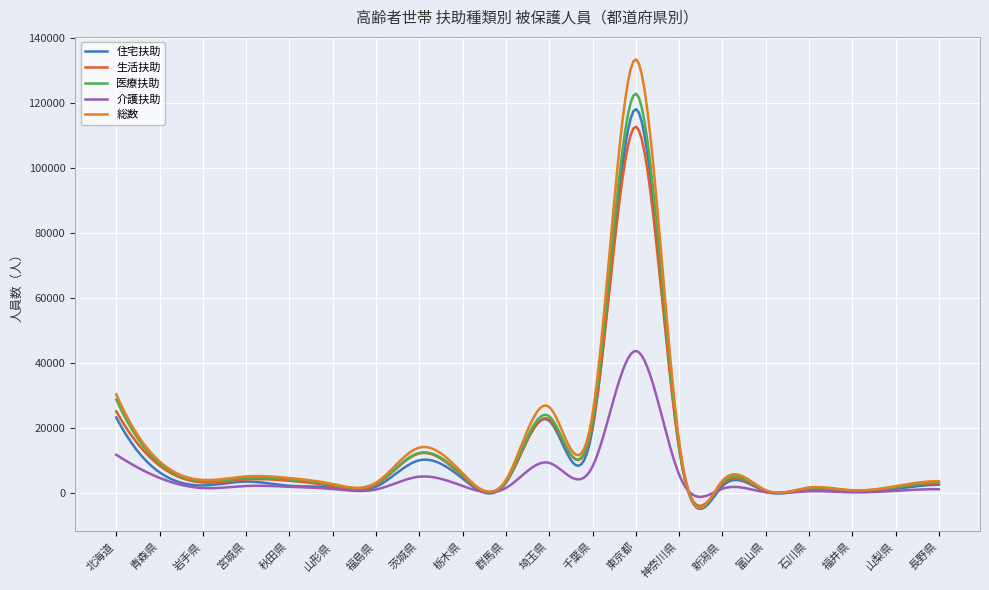

Is this an area chart (filled region under the line)?

No